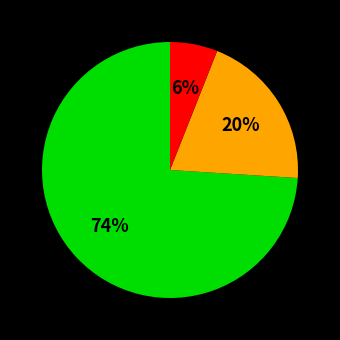

Is there any slice that represents more than half of the pie?

Yes